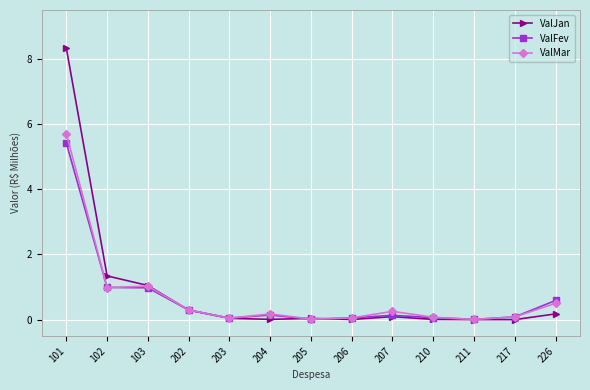

At which label is ValJan closest to 4?

102